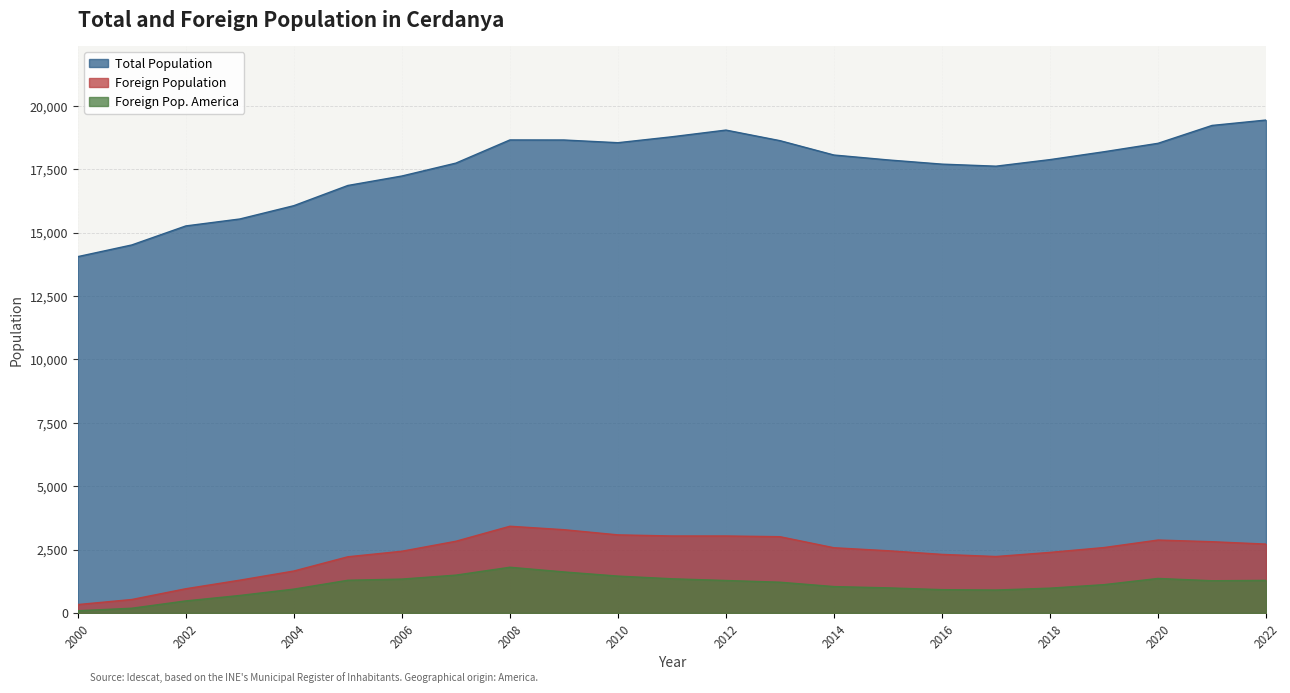

Is the value of Foreign Population at 2007 greater than the value of Total Population at 2018?

No